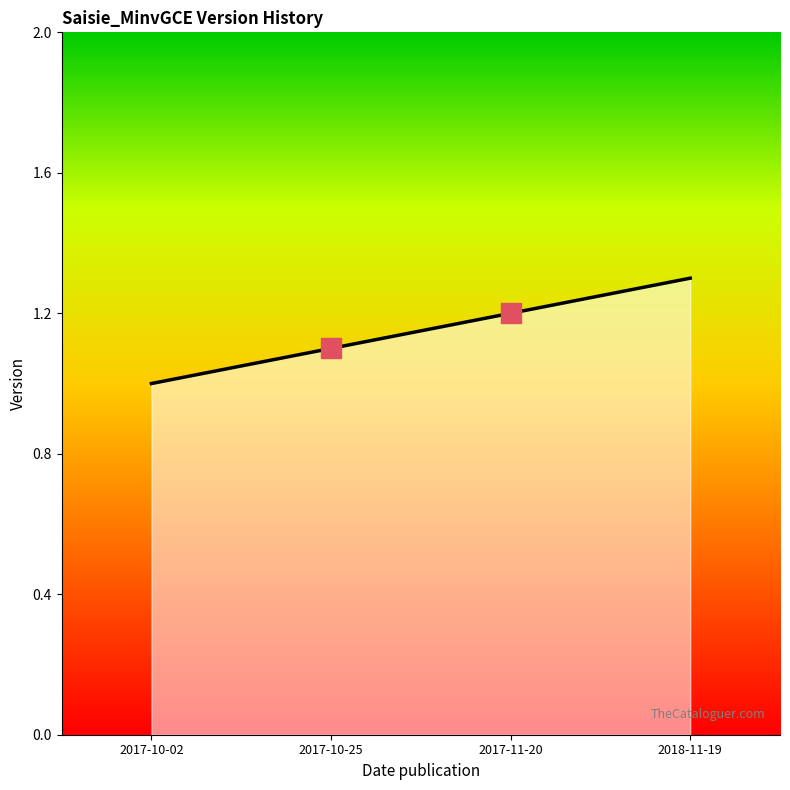

At which category does the chart reach its minimum across all series?

2017-10-02